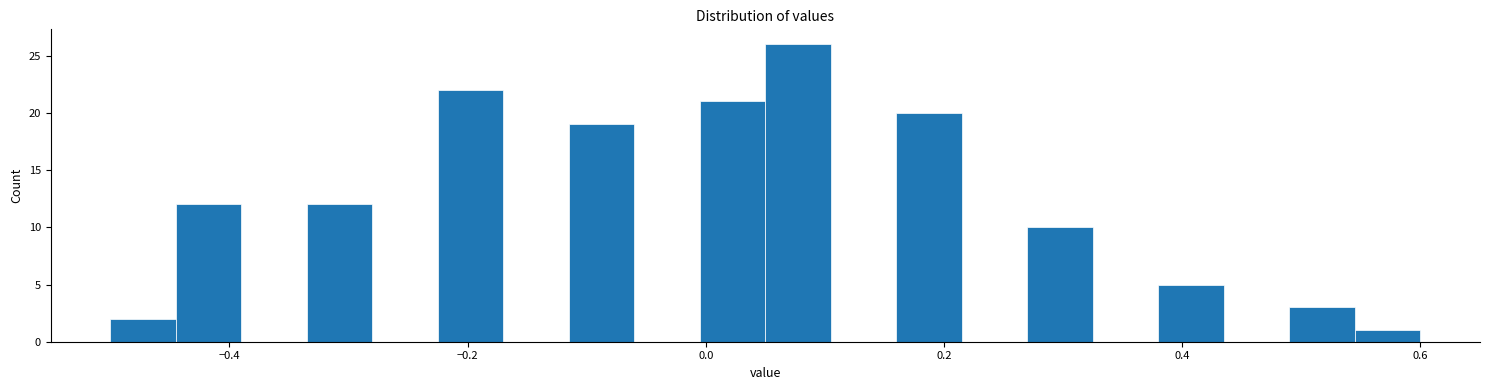

Around what value on the x-axis is the tallest bar? Give the approximate position of its centre, as read against the axis.

0.08